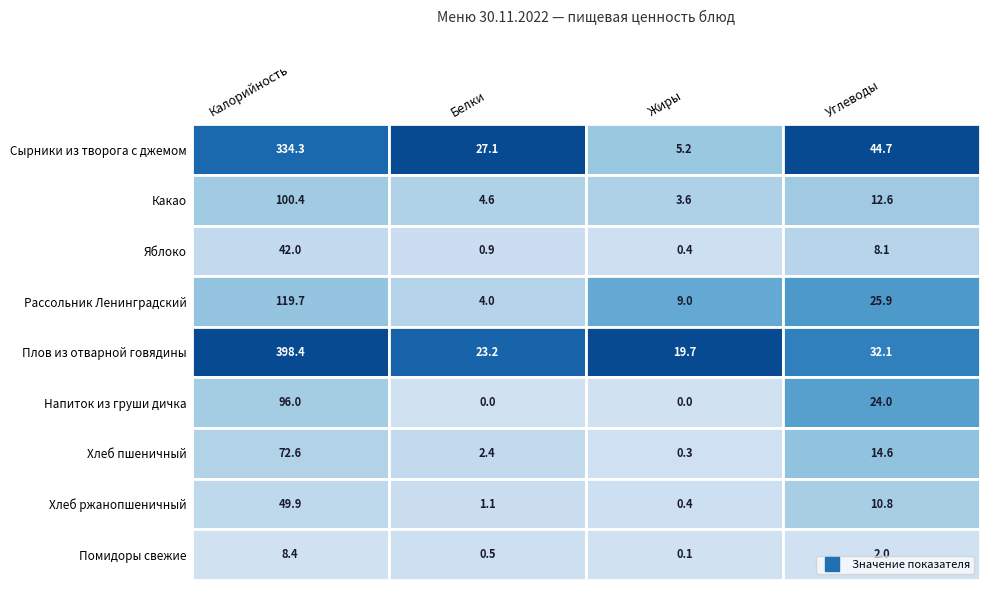

Which series has the widest spread of values?

Плов из отварной говядины